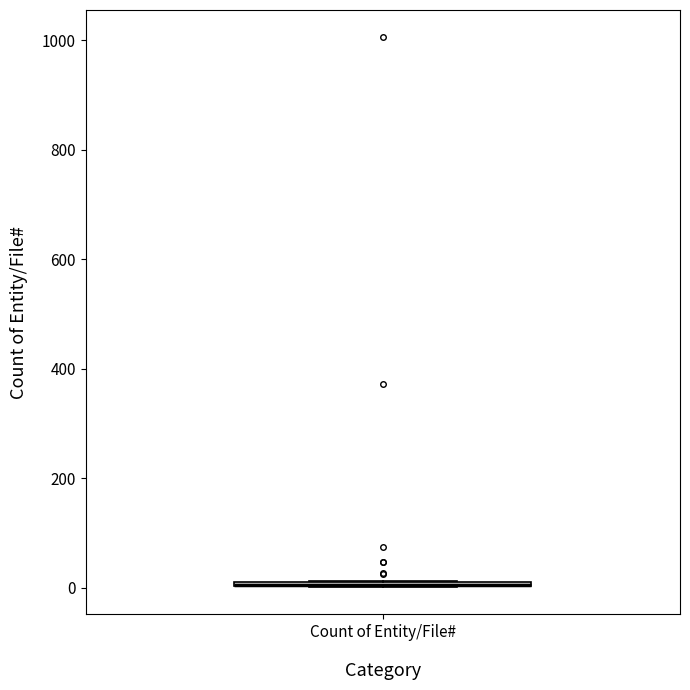

Where is the lower edge of the box for Count of Entity/File# on the y-axis? The values are not printed on the chart, so give them approximately, as read against the axis.

0